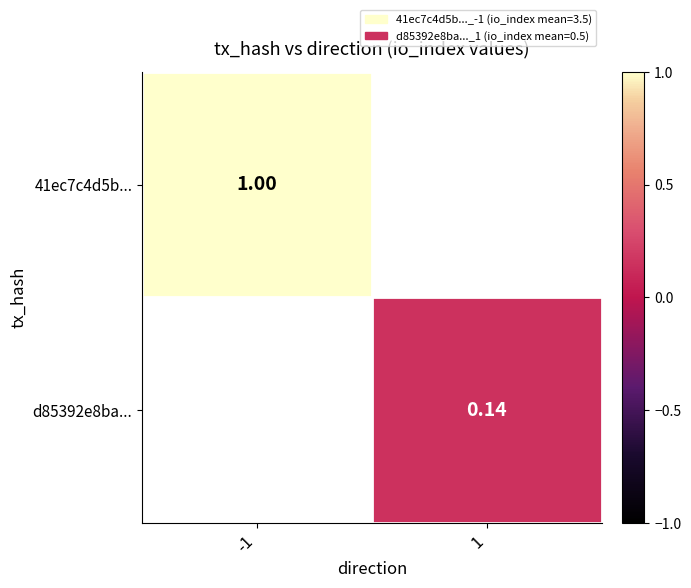

Which category has the highest value across all series?

-1